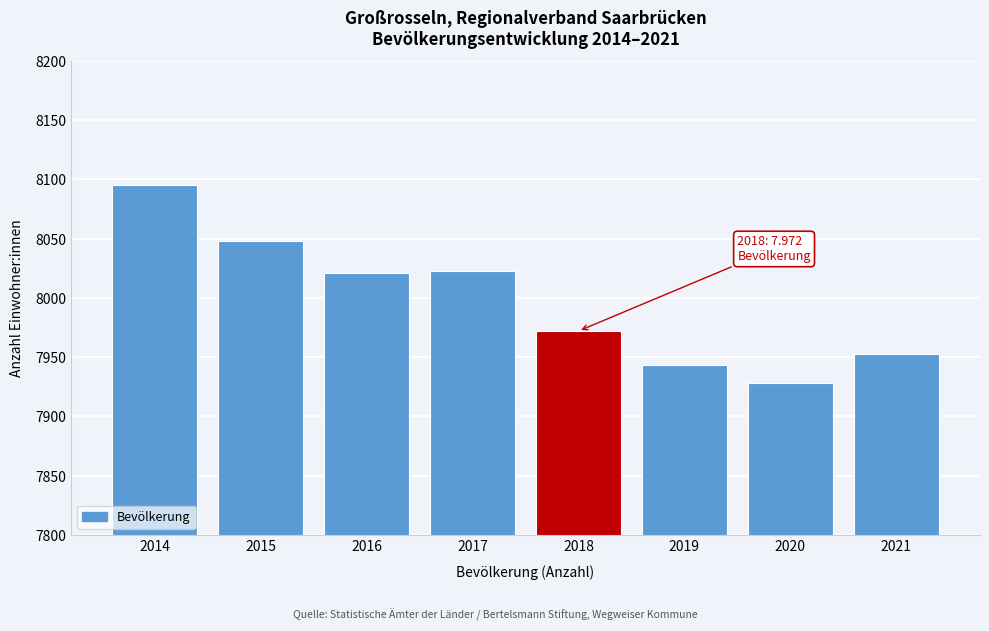

Reading right to left, extract all data points from this chart.

2021=7953	2020=7928	2019=7943	2018=7972	2017=8023	2016=8021	2015=8048	2014=8095